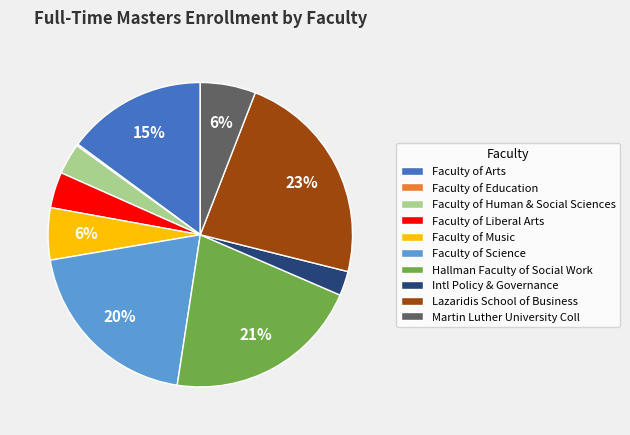

Does any single category account for the majority?

No